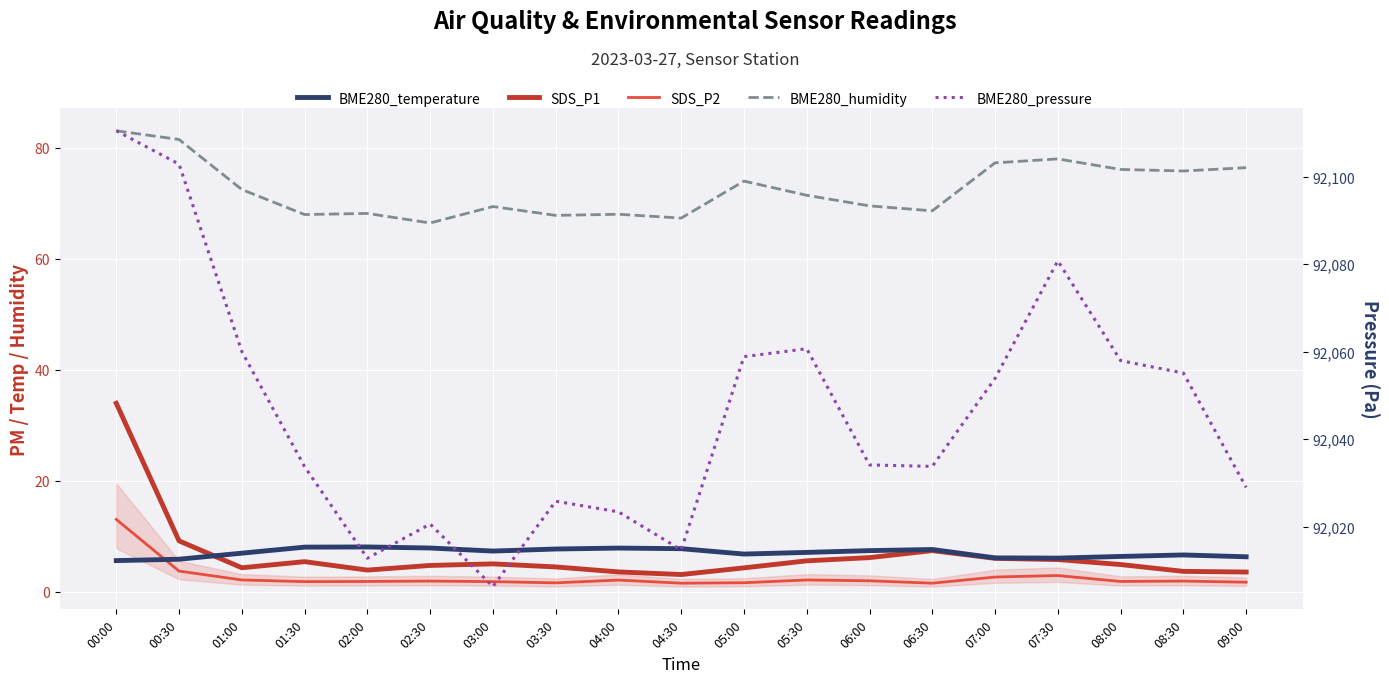

True or false: BME280_humidity and BME280_pressure intersect in this chart.

False